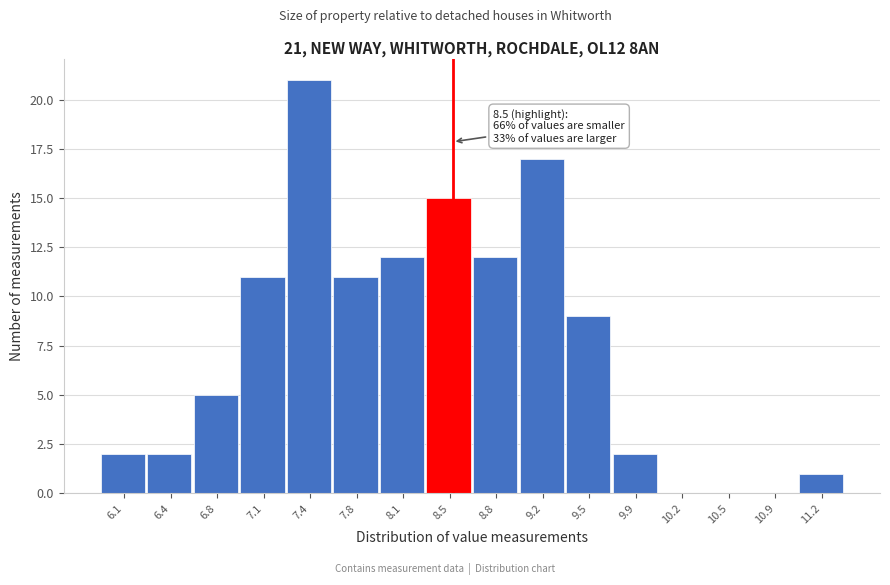

Which range on the x-axis has the tallest bar?

7.30 to 7.60